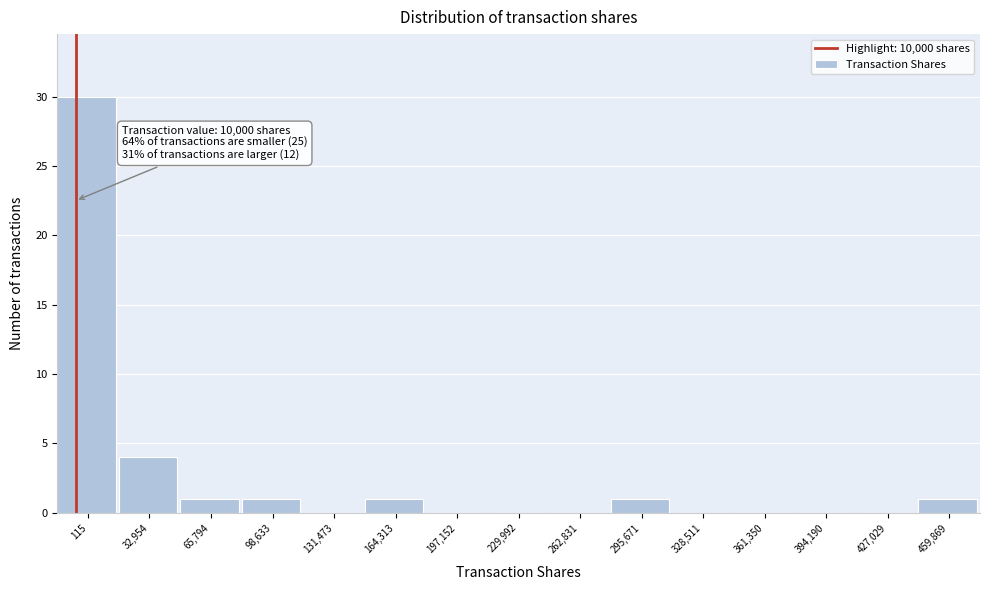

Reading left to right, extract all data points from this chart.

115=30	32,954=4	65,794=1	98,633=1	131,473=0	164,313=1	197,152=0	229,992=0	262,831=0	295,671=1	328,511=0	361,350=0	394,190=0	427,029=0	459,869=1